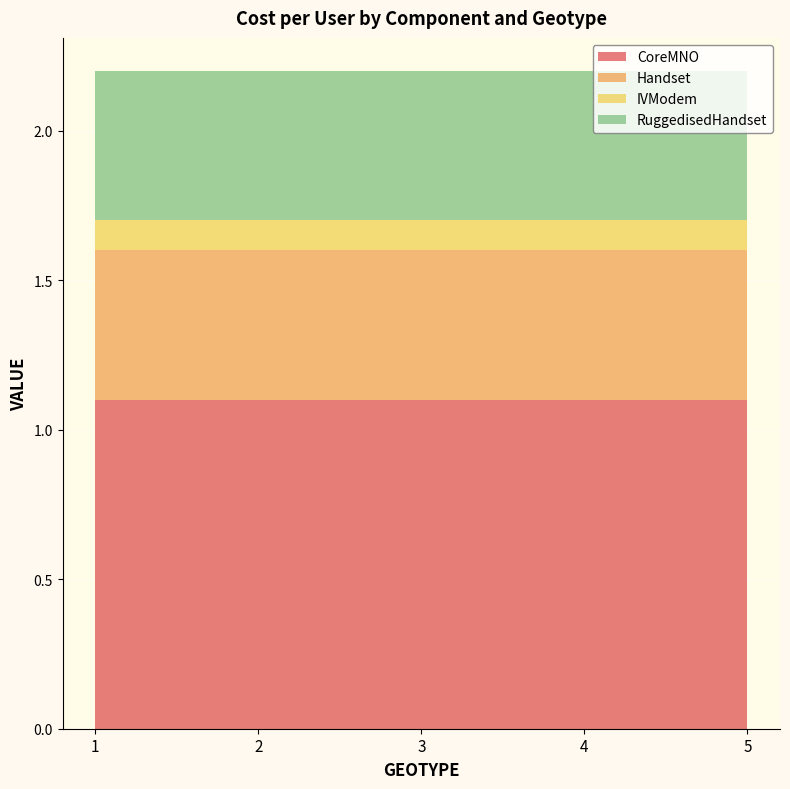

Reading left to right, list all the values displayed in this chart.

CoreMNO: 1.1	1.1	1.1	1.1	1.1
Handset: 0.5	0.5	0.5	0.5	0.5
IVModem: 0.1	0.1	0.1	0.1	0.1
RuggedisedHandset: 0.5	0.5	0.5	0.5	0.5